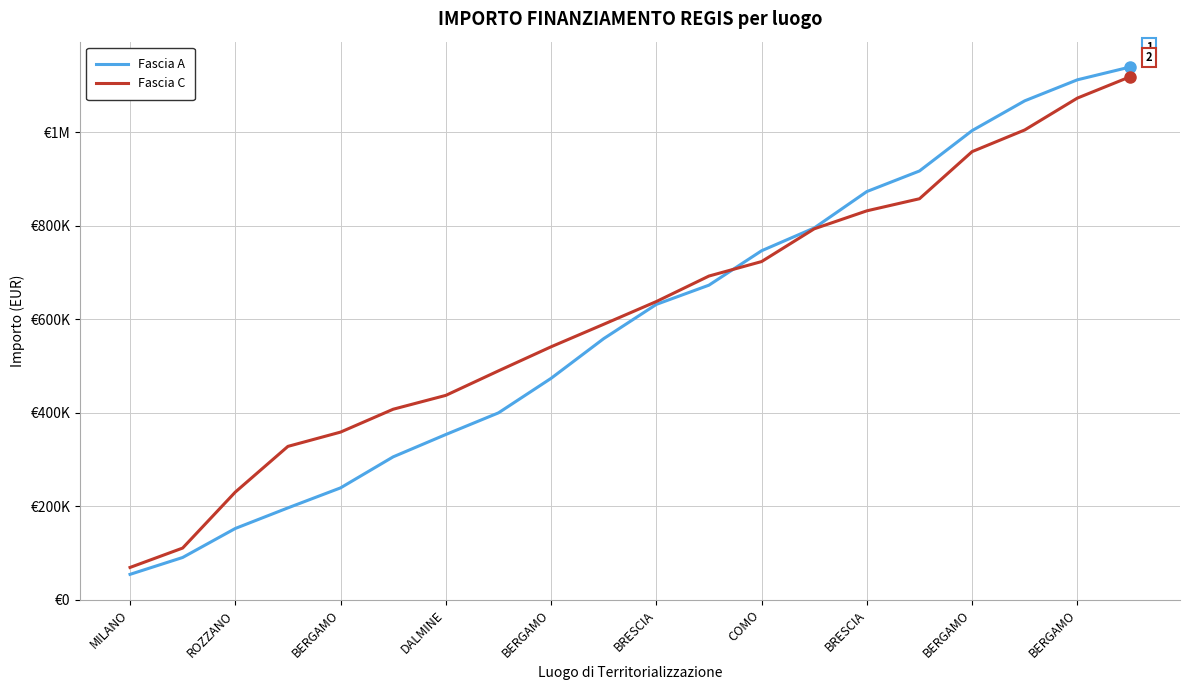

Which category has the highest value in the Fascia A series?

19